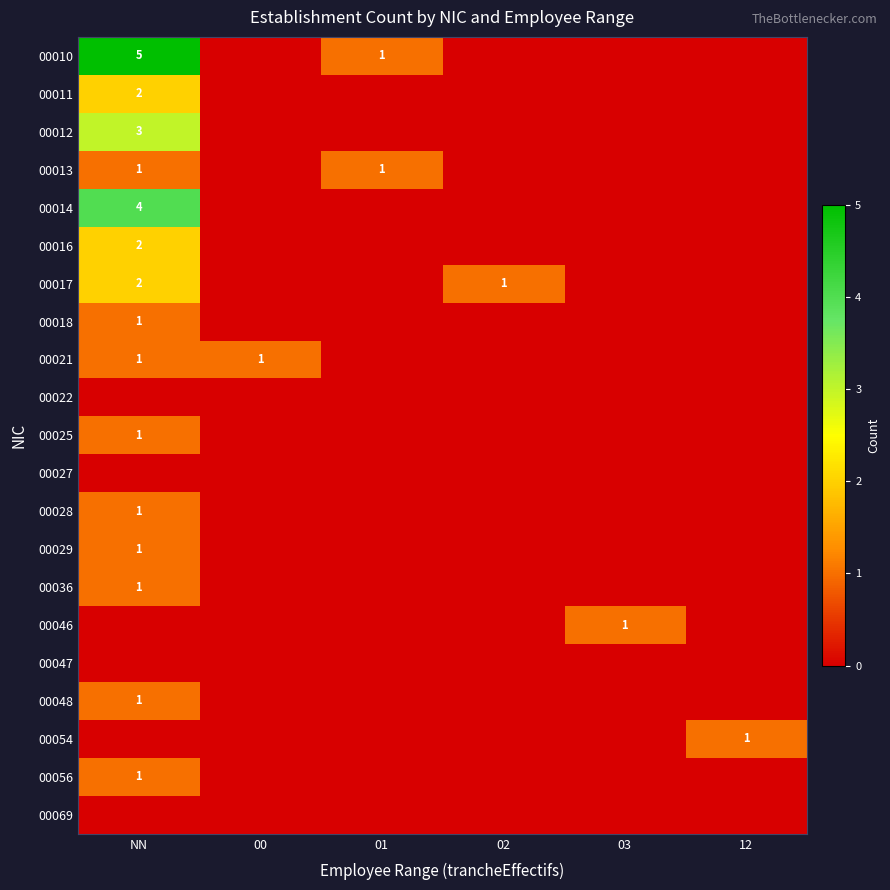

True or false: 00025 has a value of 1 at NN.

True